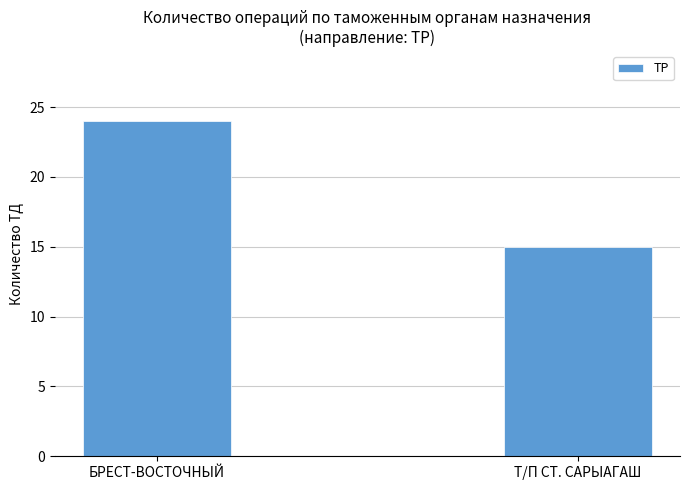

Which category has the highest value across all series?

БРЕСТ-ВОСТОЧНЫЙ